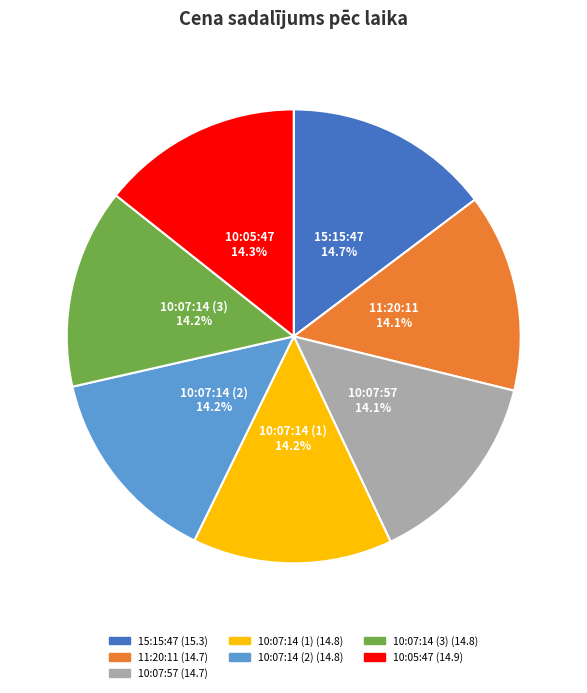

Approximately how many times larger is the value at 15:15:47 compared to 11:20:11?

1.0